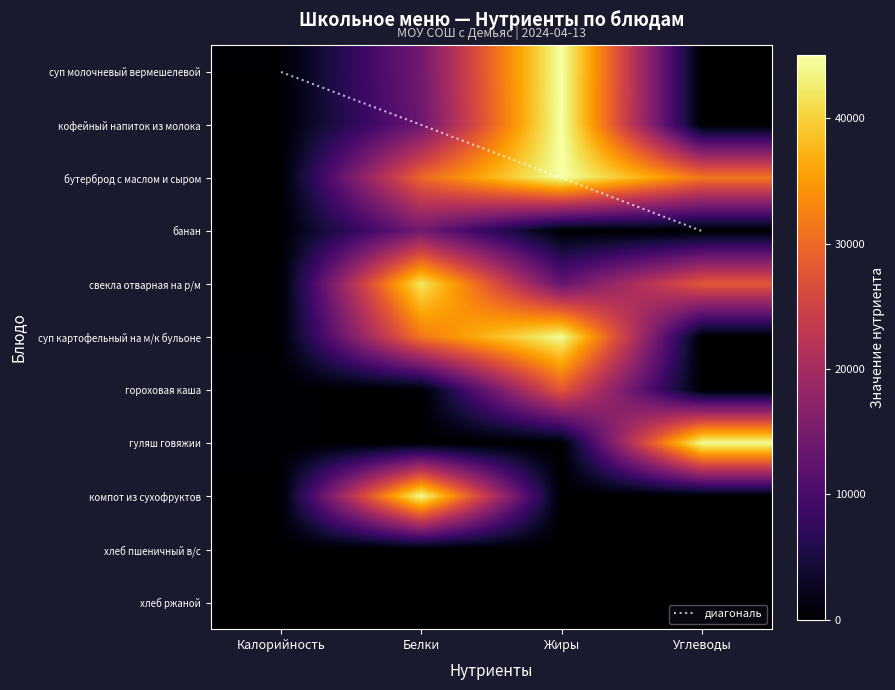

Is the value of хлеб пшеничный в/с at Белки greater than the value of свекла отварная на р/м at Углеводы?

No